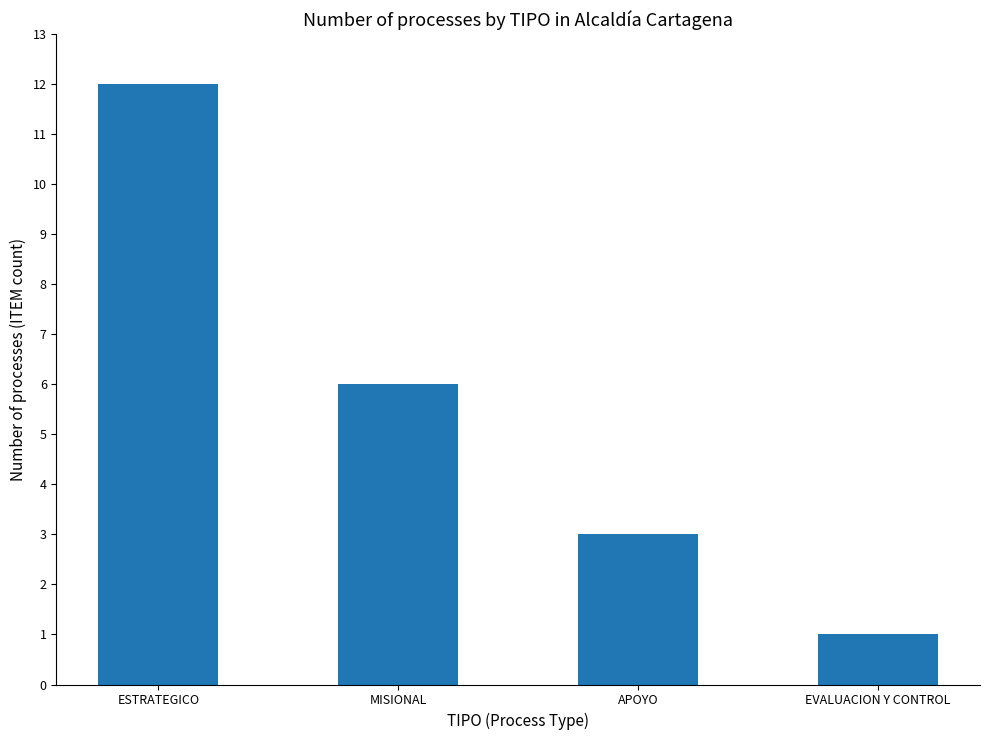

What is the label of the 4th bar from the left?

EVALUACION Y CONTROL